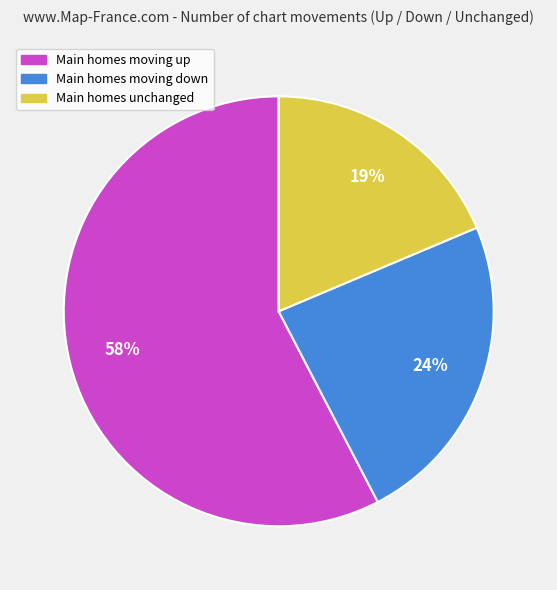

True or false: Main homes unchanged accounts for 31% of the total.

False